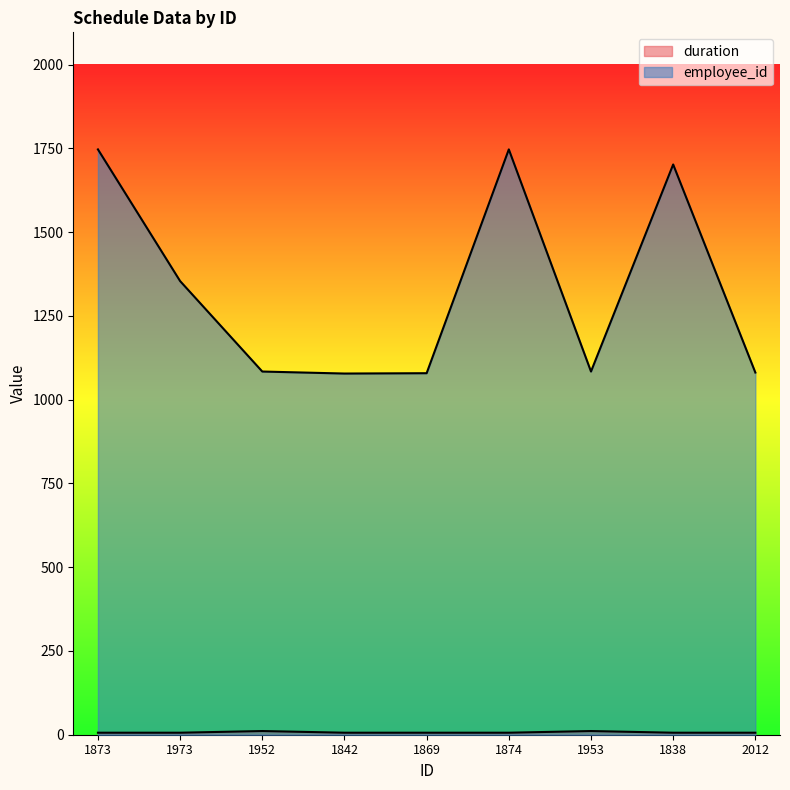

Which has a higher value, 1869 or 1842?

1869